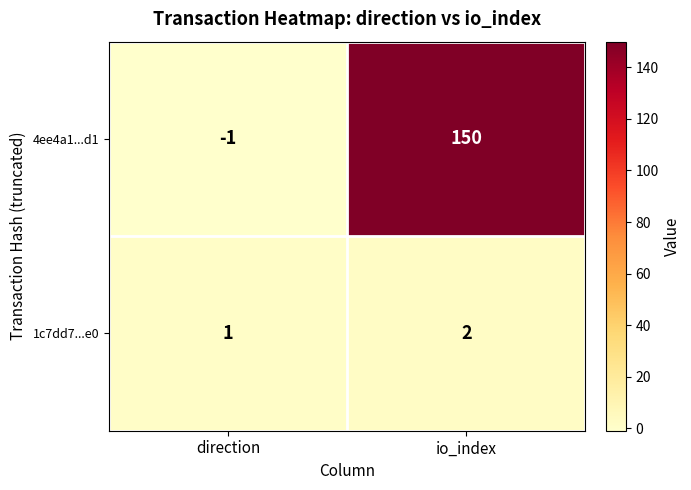

List the series in order of their overall mean, highest first.

4ee4a1...d1, 1c7dd7...e0